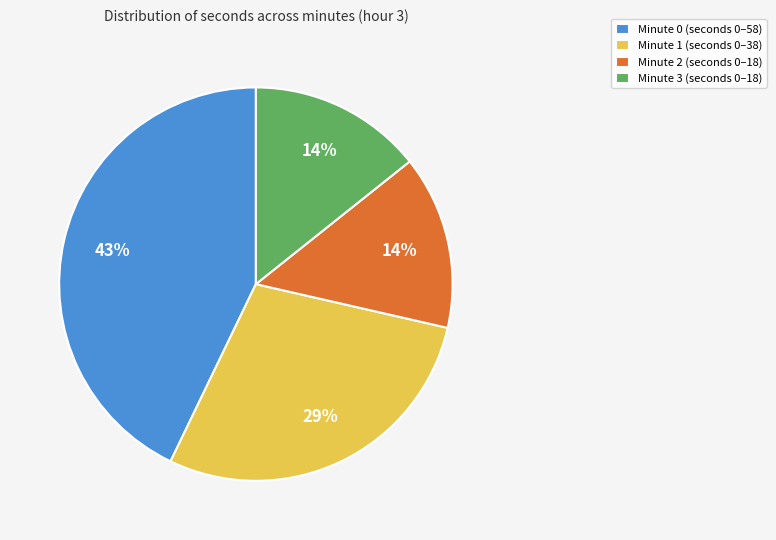

The Minute 2 slice represents 23% of the pie. True or false?

False